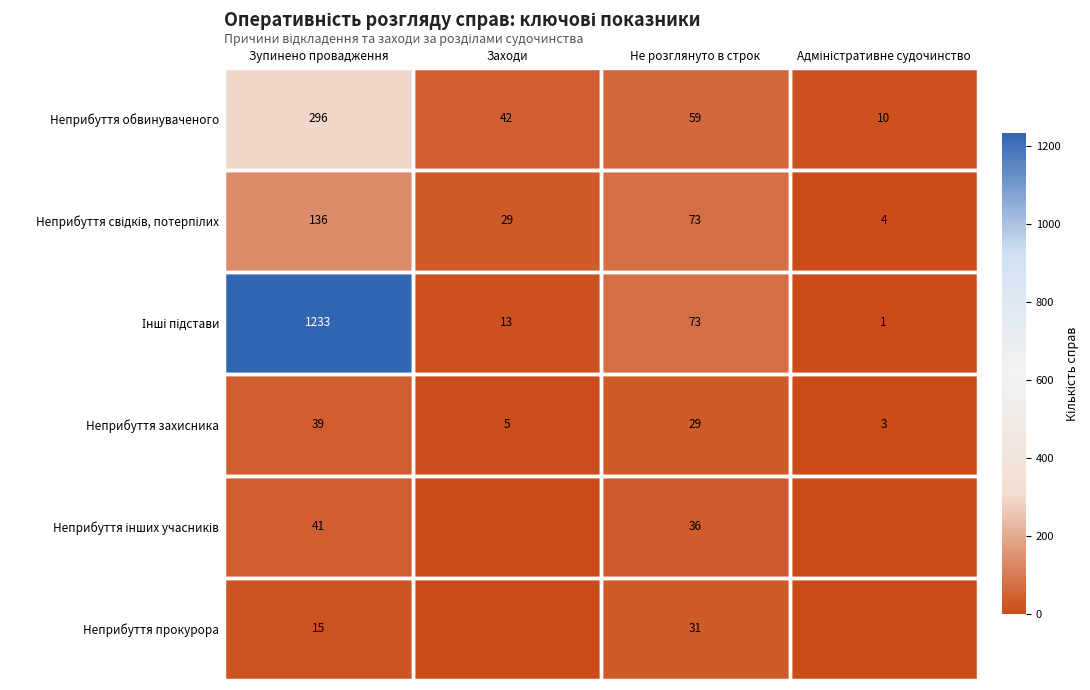

How many values in the Неприбуття захисника series are below 29?

2